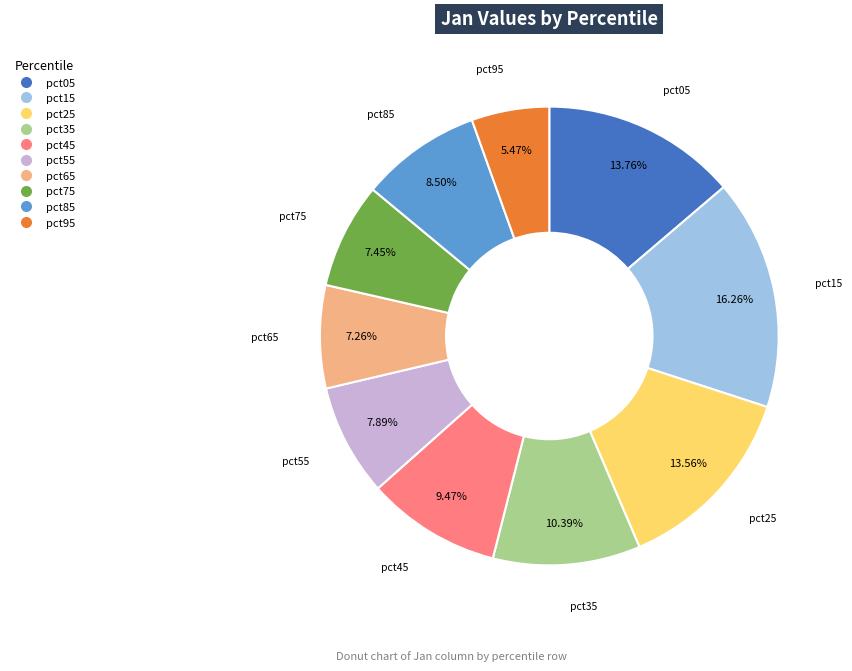

The pct25 slice represents 14% of the pie. True or false?

True